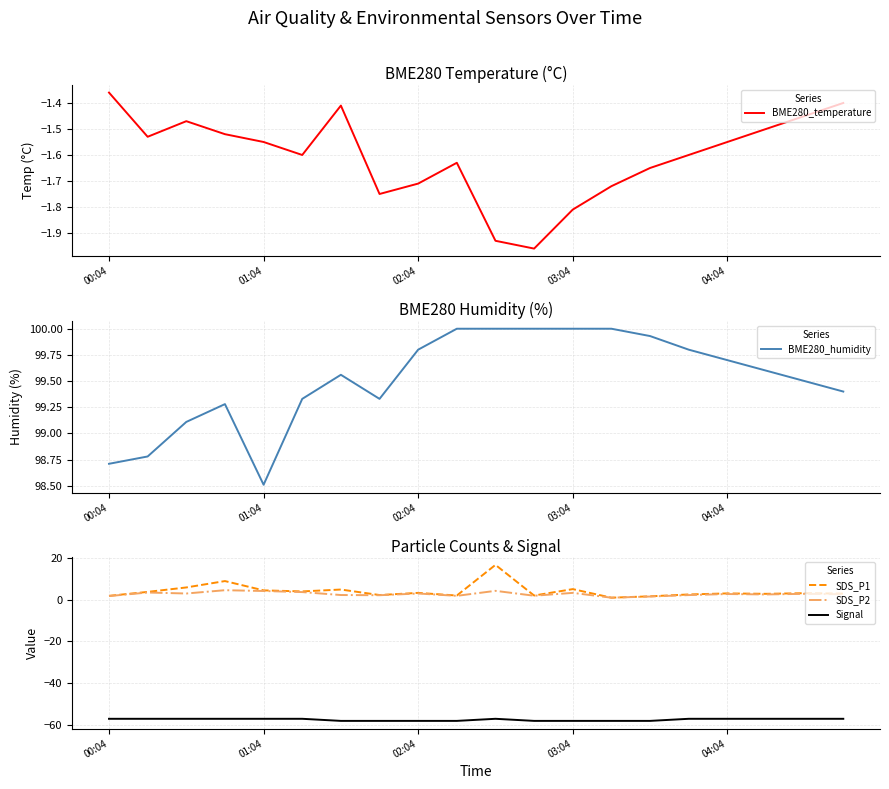

What is the sum of the SDS_P2 values at 01:04 and 03:04?

7.4